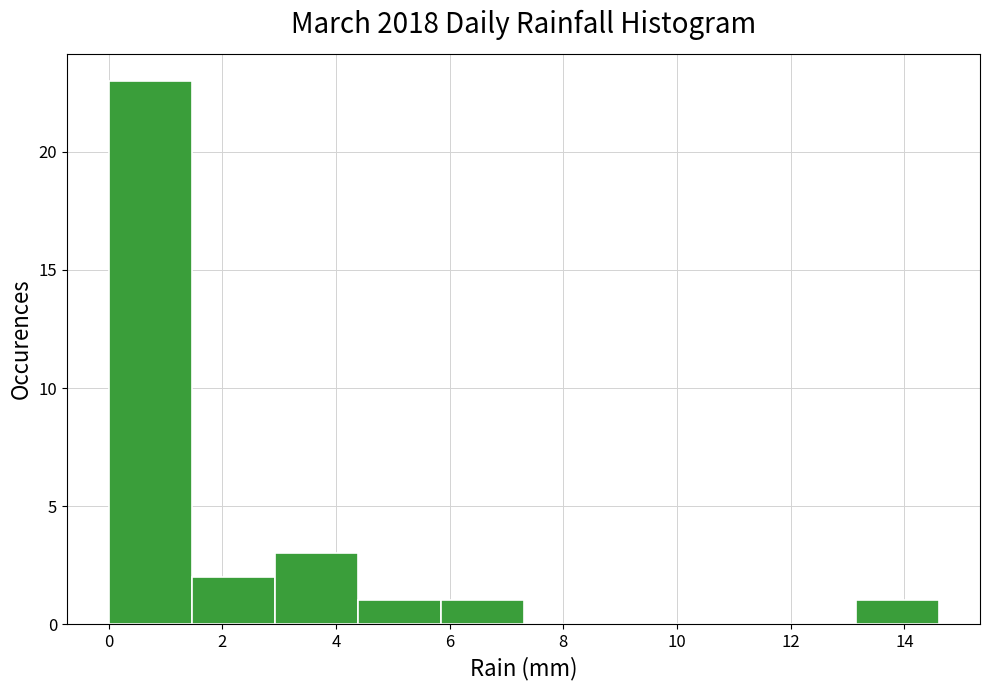

Reading left to right, list every bar in this chart as the range it spans on the x-axis followed by its height. Neither the bar edges nor the heights are printed on the chart, so give them approximately, as read against the axes.

0.00 to 1.46: 23
1.46 to 2.92: 2
2.92 to 4.38: 3
4.38 to 5.84: 1
5.84 to 7.30: 1
7.30 to 8.76: 0
8.76 to 10.22: 0
10.22 to 11.68: 0
11.68 to 13.14: 0
13.14 to 14.60: 1